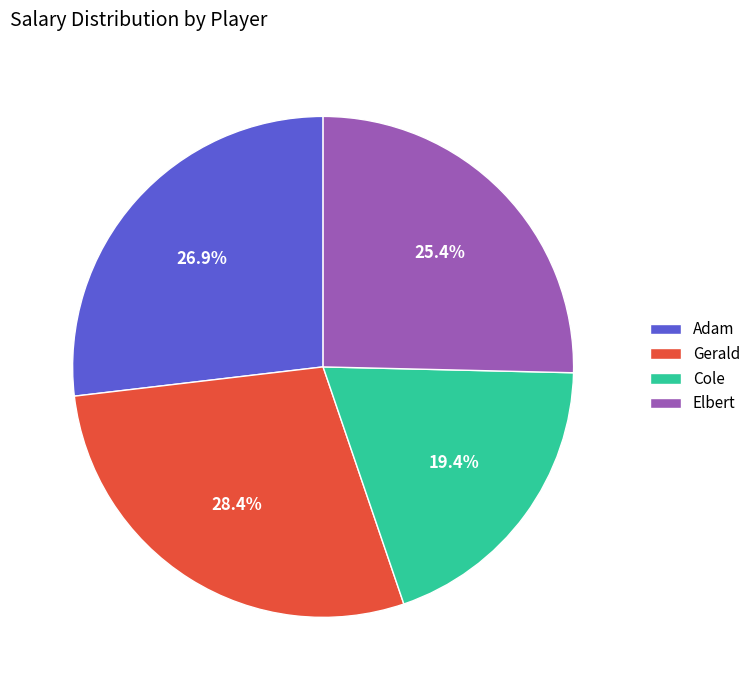

Which category has the smallest portion of the pie?

Cole